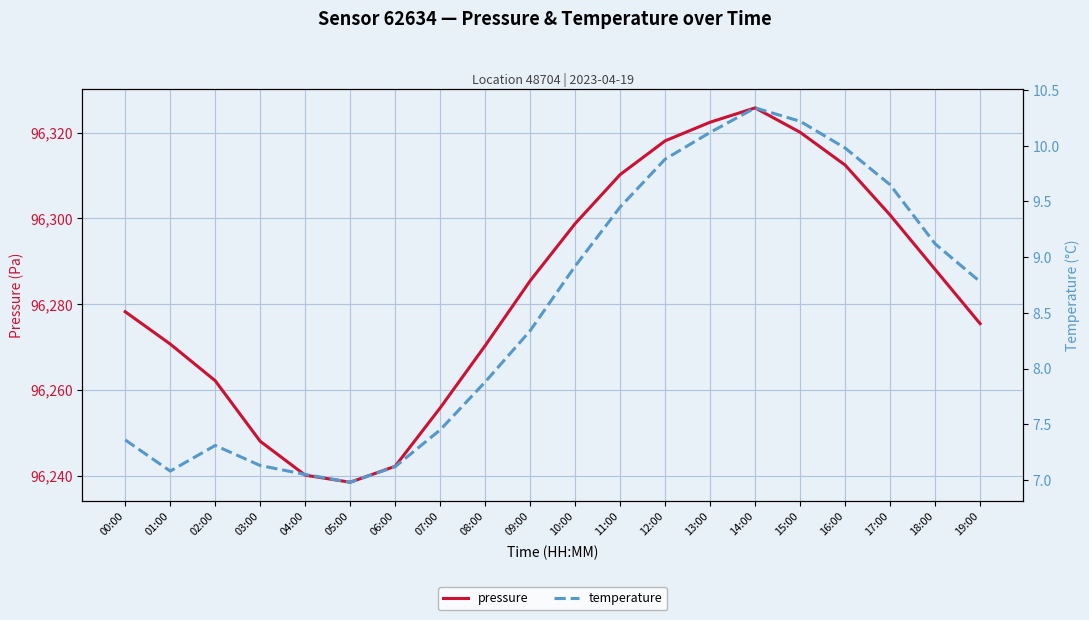

At which category does pressure reach its first local peak?

14:00